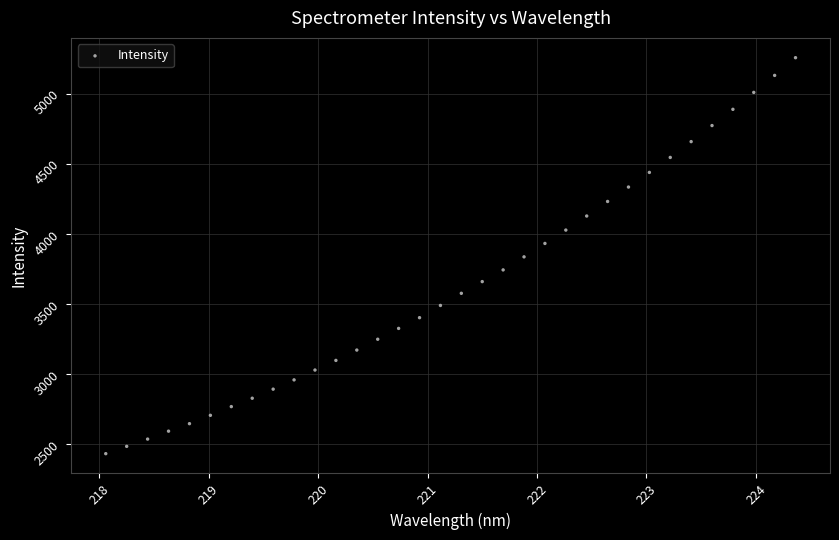

What is the range of X values (max minus min)?

6.3